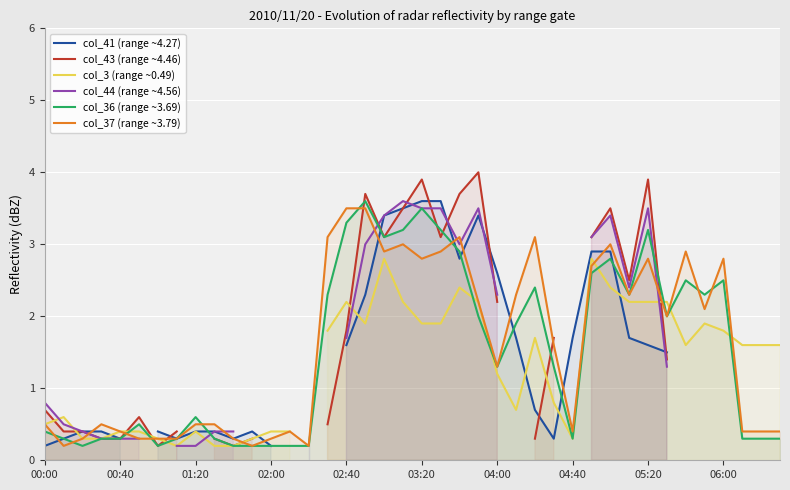

How many times do col_44 (range ~4.56) and col_41 (range ~4.27) cross each other?

4